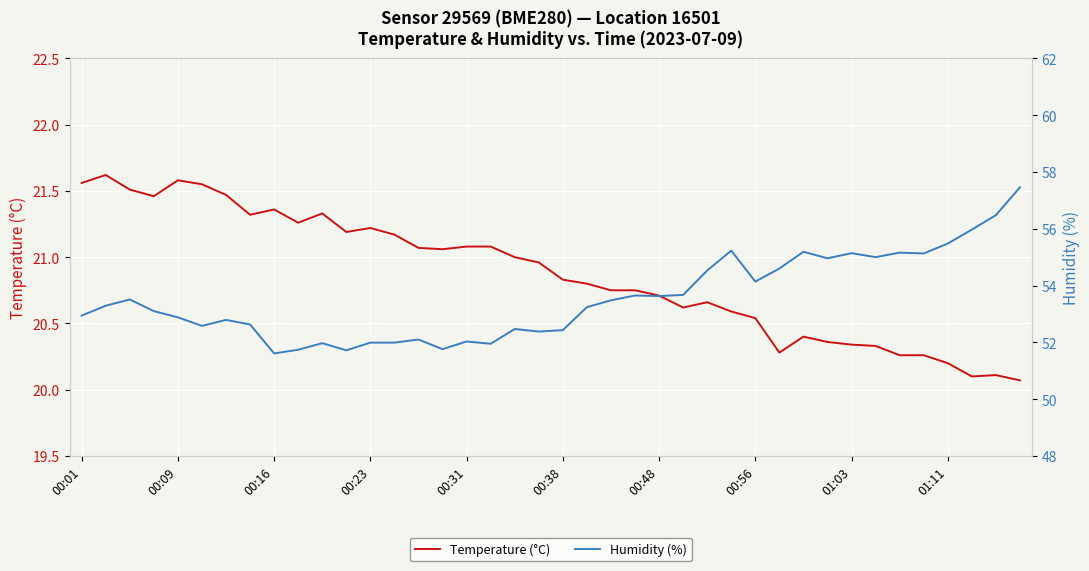

List the series in order of their peak value, highest first.

Humidity (%), Temperature (°C)